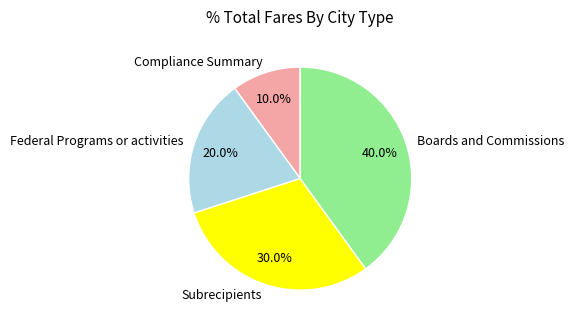

What is the ratio of the value at Boards and Commissions to the value at Federal Programs or activities?

2.0